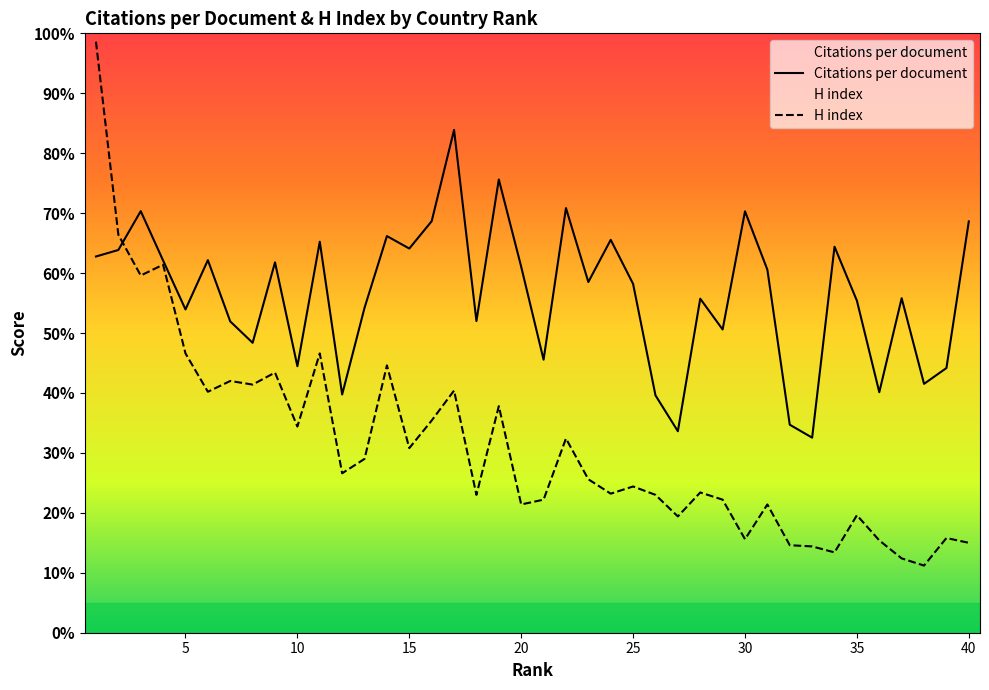

Which series ends up on top after the final intersection of H index and Citations per document?

Citations per document